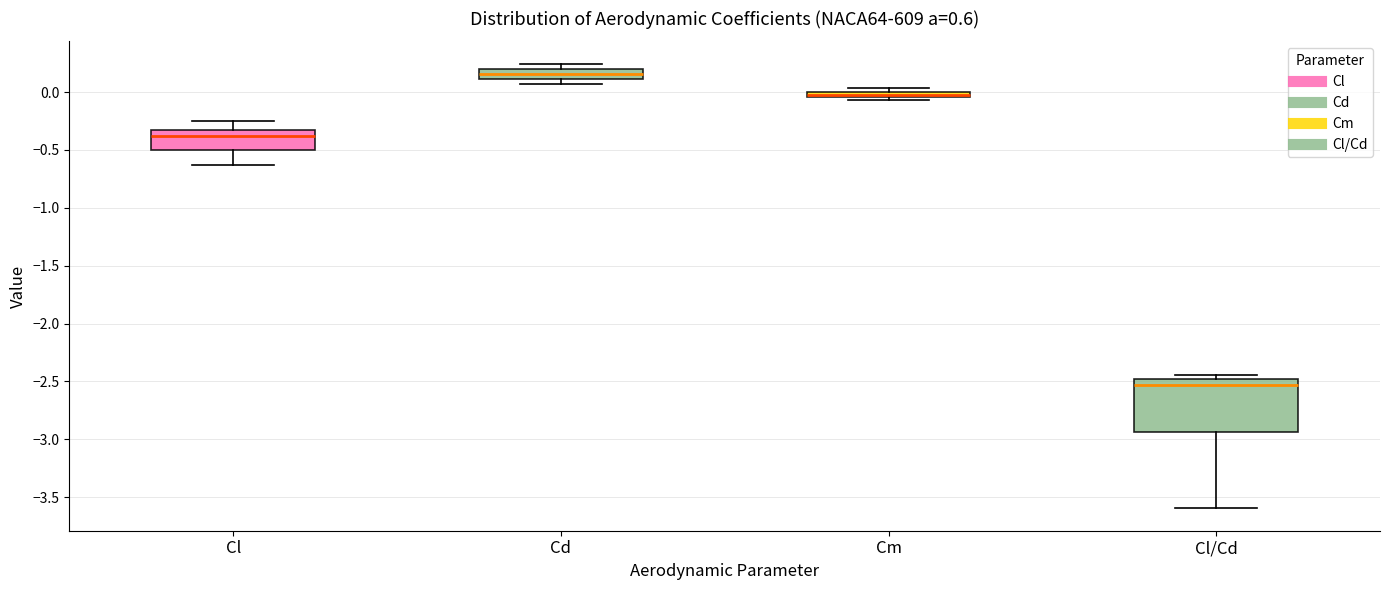

Where is the upper edge of the box for Cl/Cd on the y-axis? The values are not printed on the chart, so give them approximately, as read against the axis.

-2.50